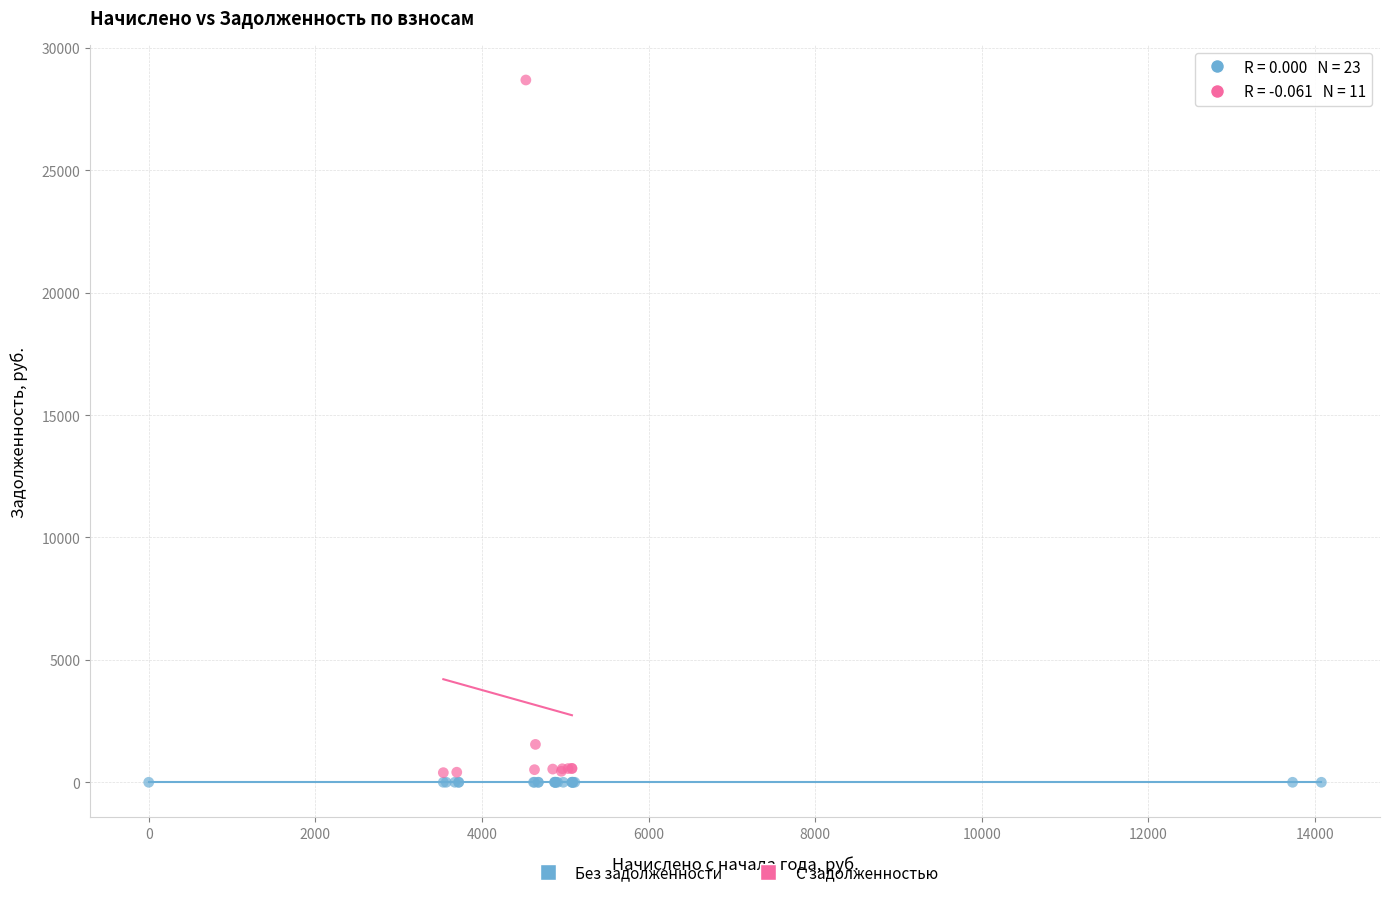

Which series contains the highest Y value?

С задолженностью